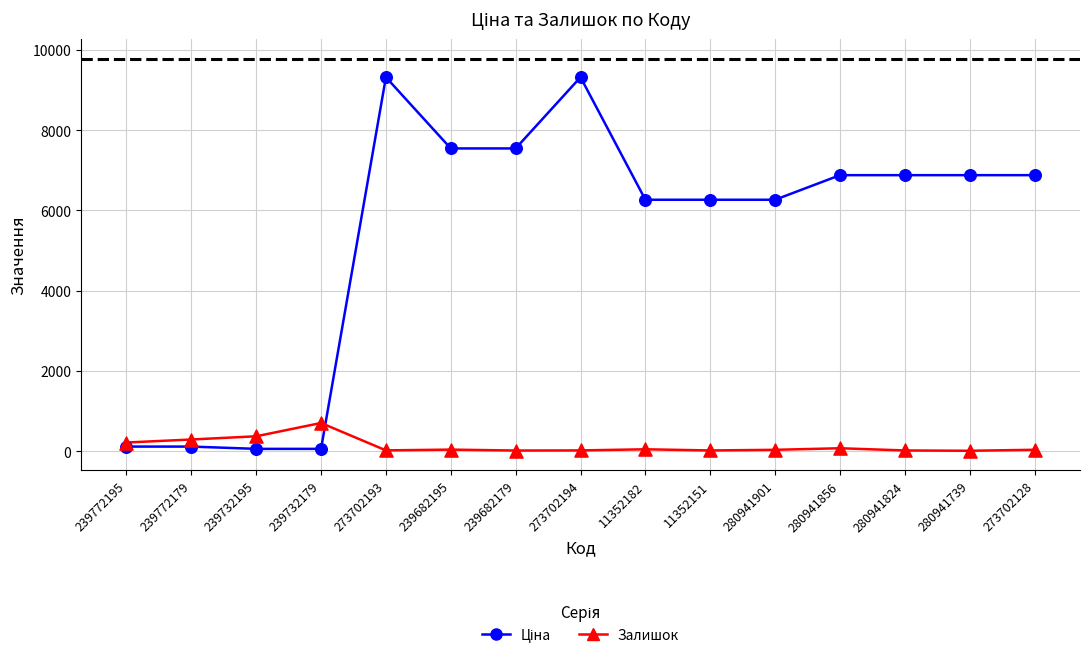

What is the greatest value displayed?

9321.4